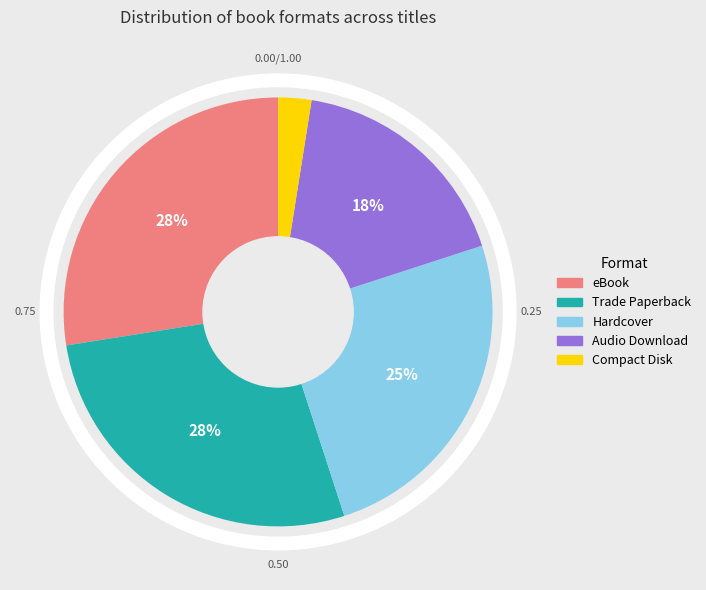

Do Hardcover and eBook together represent more than half of the pie?

Yes